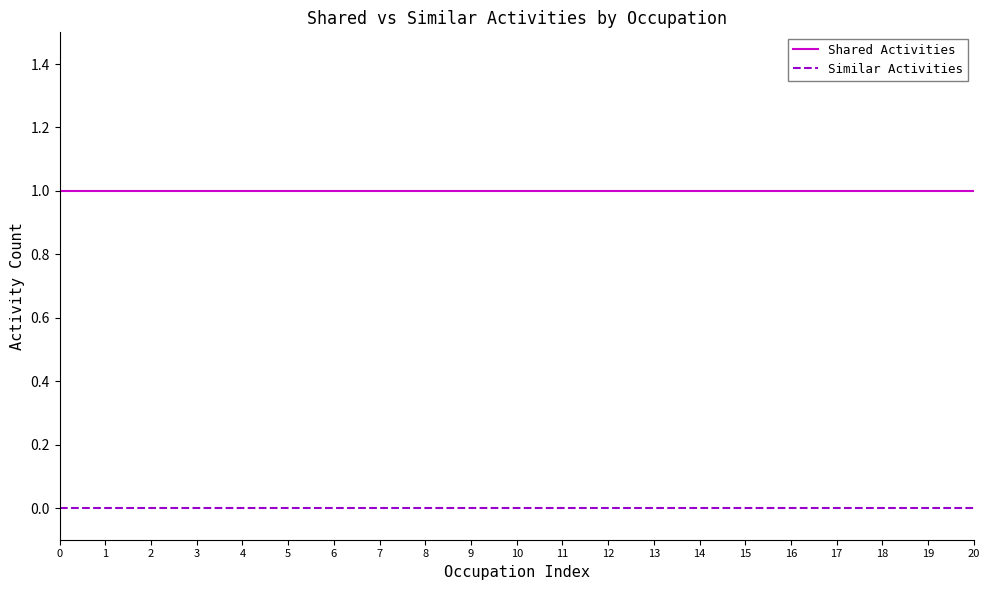

Rank the series by their maximum value, from highest to lowest.

Shared Activities, Similar Activities